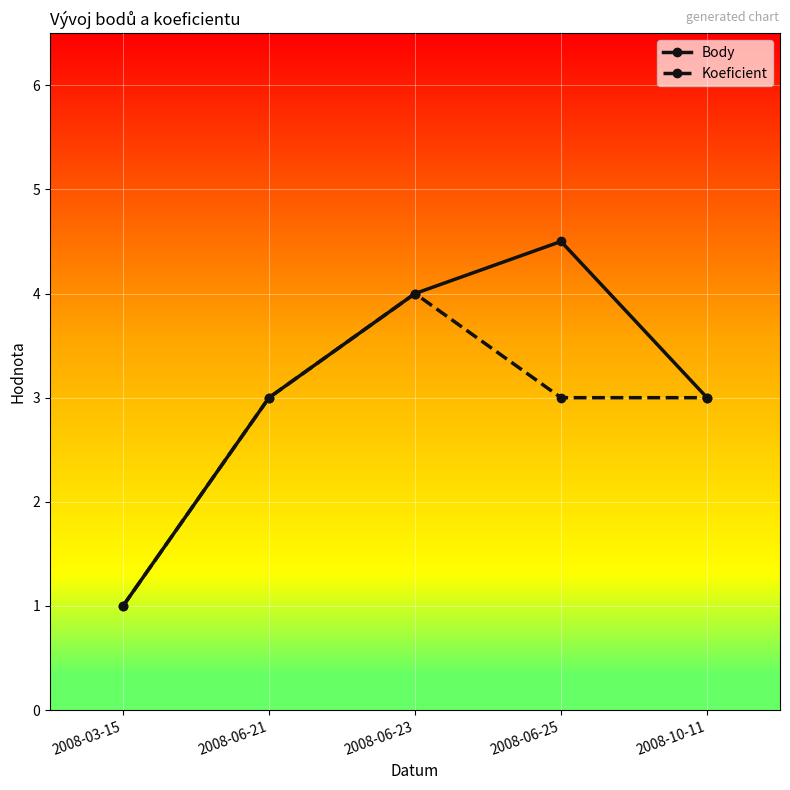

Which category has the lowest value in the Koeficient series?

2008-03-15